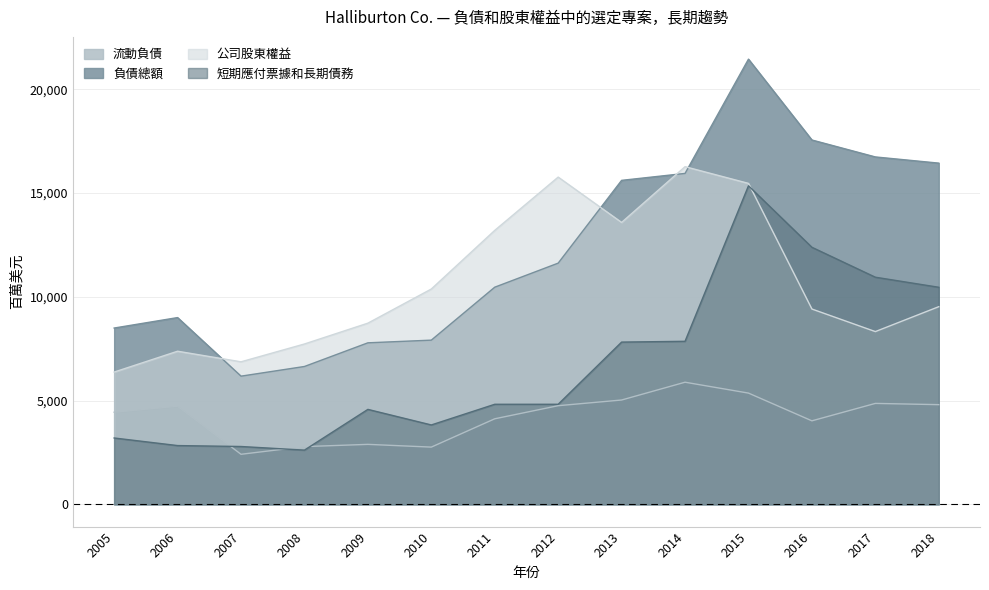

List the series in order of their peak value, lowest first.

流動負債, 短期應付票據和長期債務, 公司股東權益, 負債總額